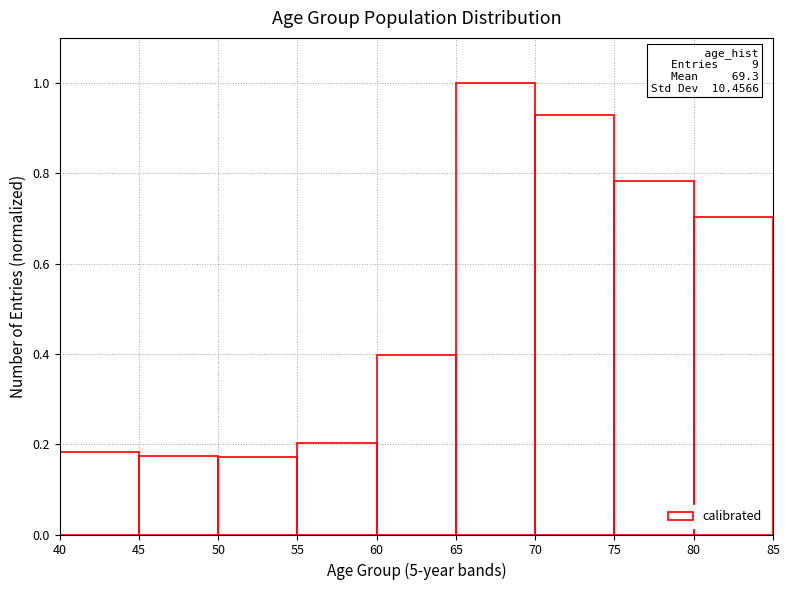

Which range on the x-axis has the tallest bar?

65 to 70